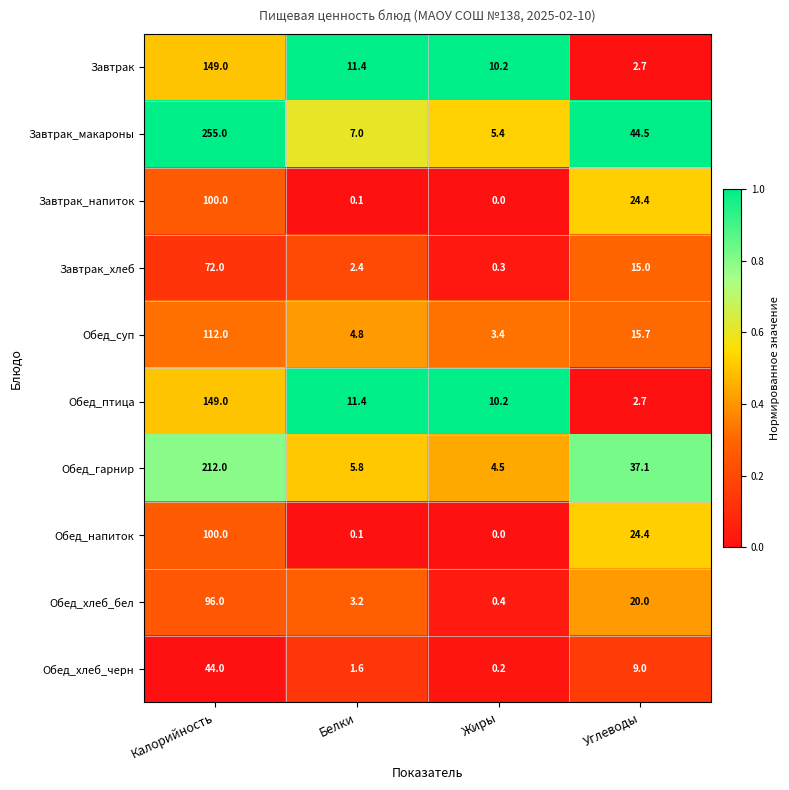

What is the average value of the Завтрак_макароны series?

78.0